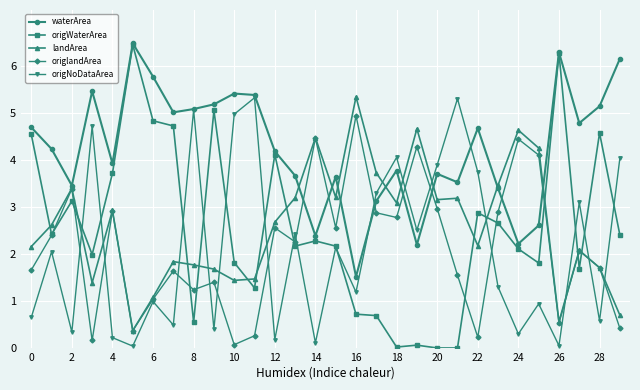

True or false: origWaterArea has more than 2 interior local peaks.

True